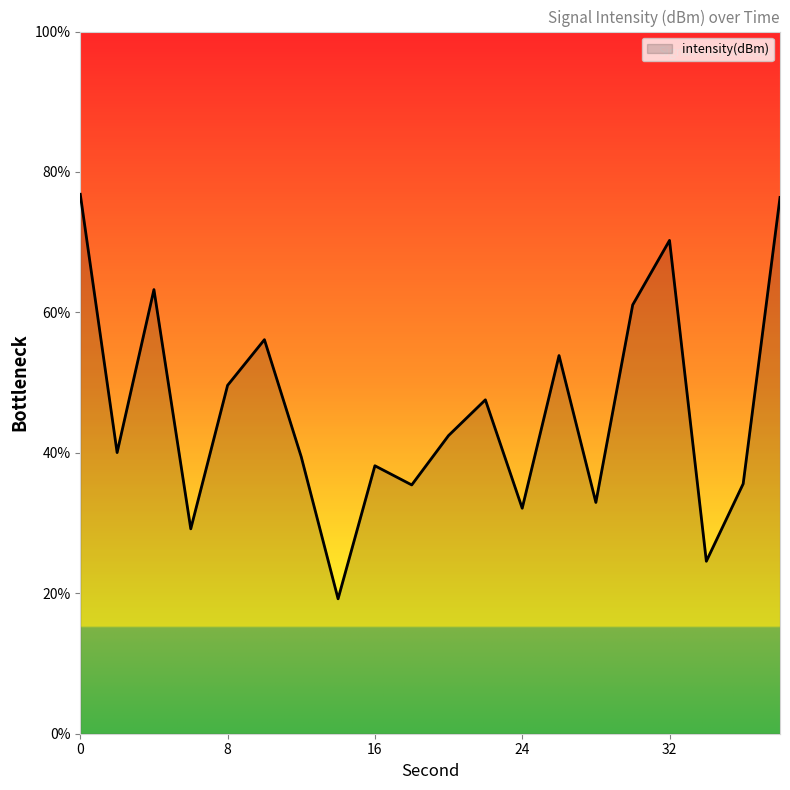

What is the difference between the maximum and minimum values?

57.6